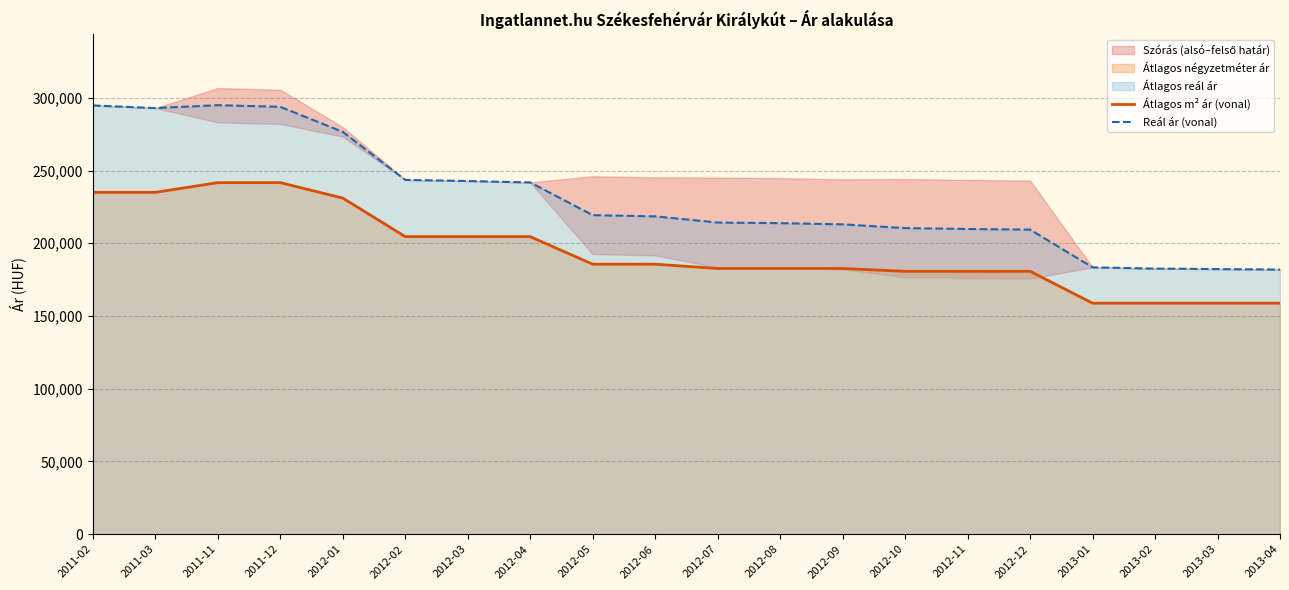

Where does the Átlagos m² ár (vonal) series first go above 185605?

2011-02